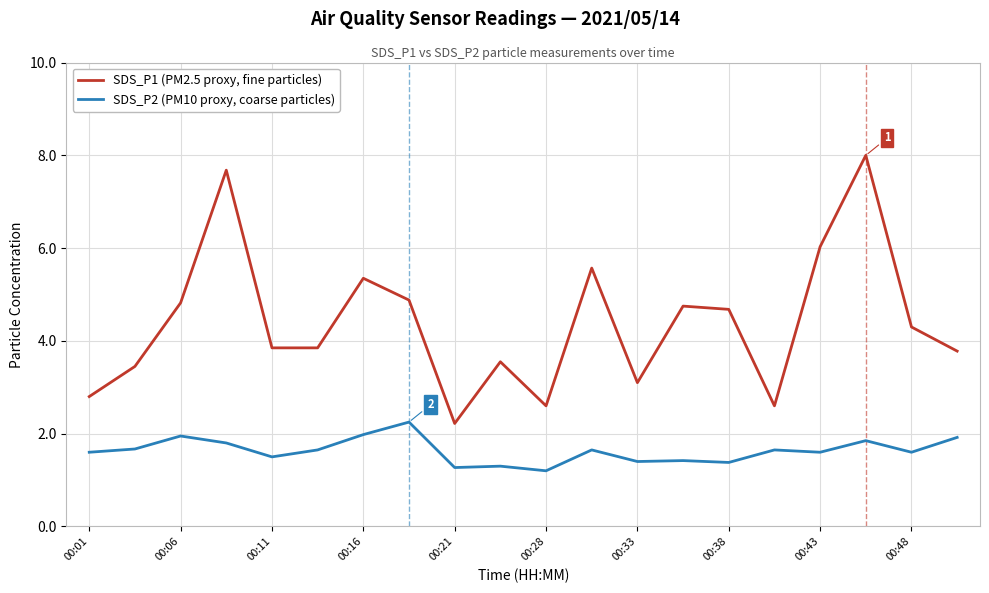

True or false: SDS_P2 (PM10 proxy, coarse particles) and SDS_P1 (PM2.5 proxy, fine particles) intersect in this chart.

False